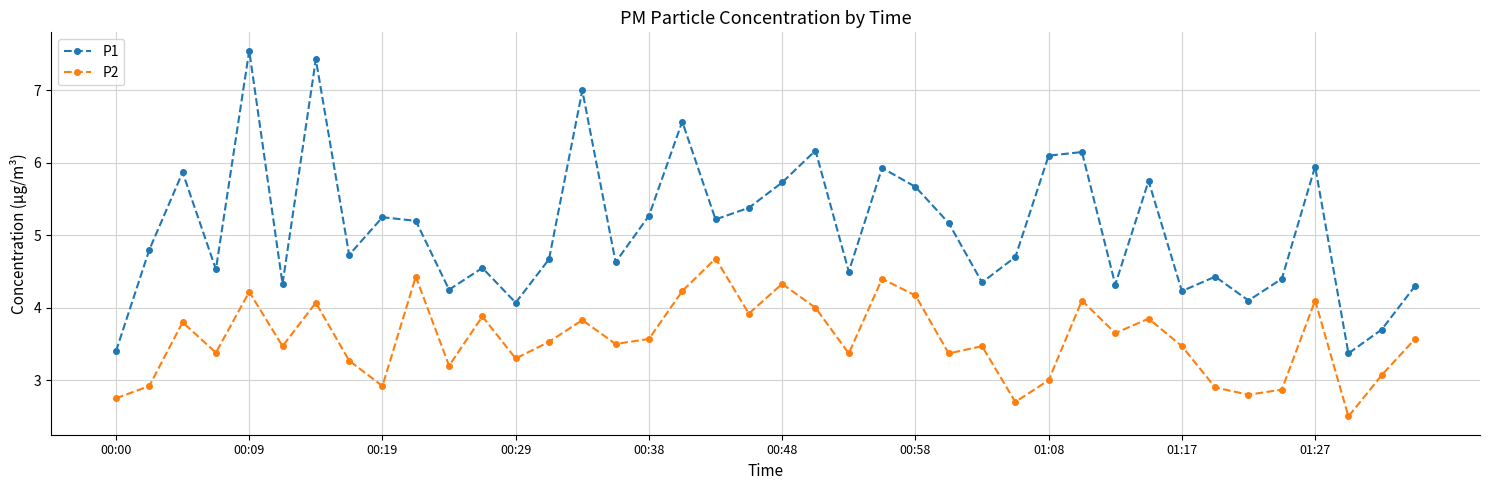

List the series in order of their peak value, highest first.

P1, P2